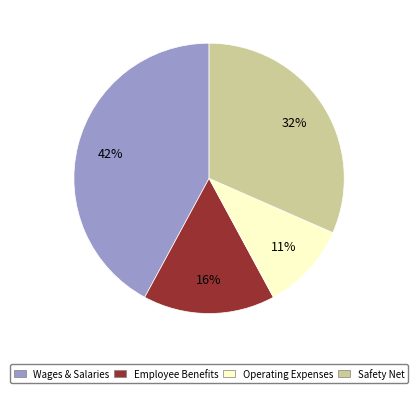

To the nearest percent, what is the average slice percentage?

25%